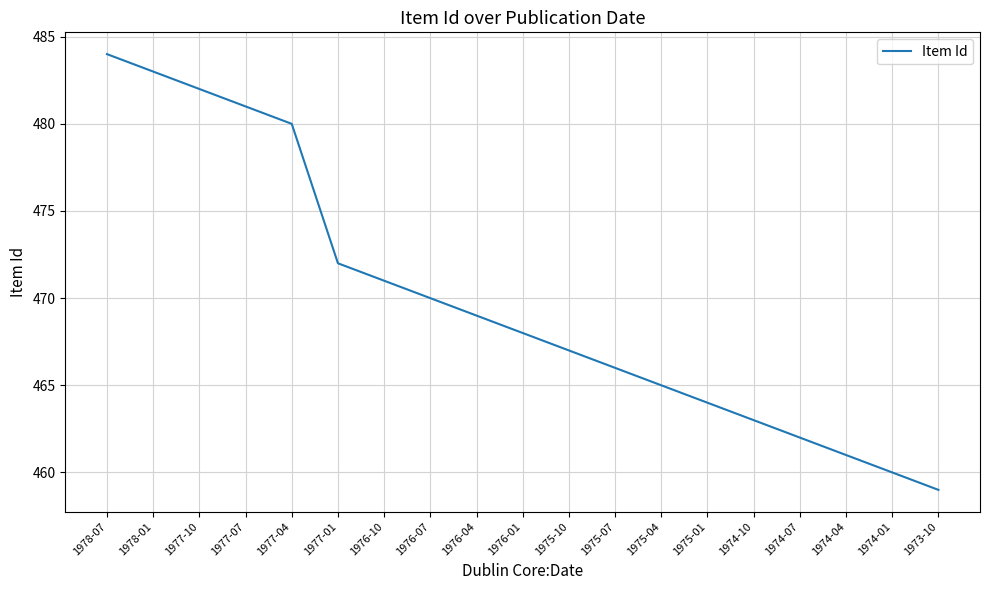

How many lines are shown in the chart?

1